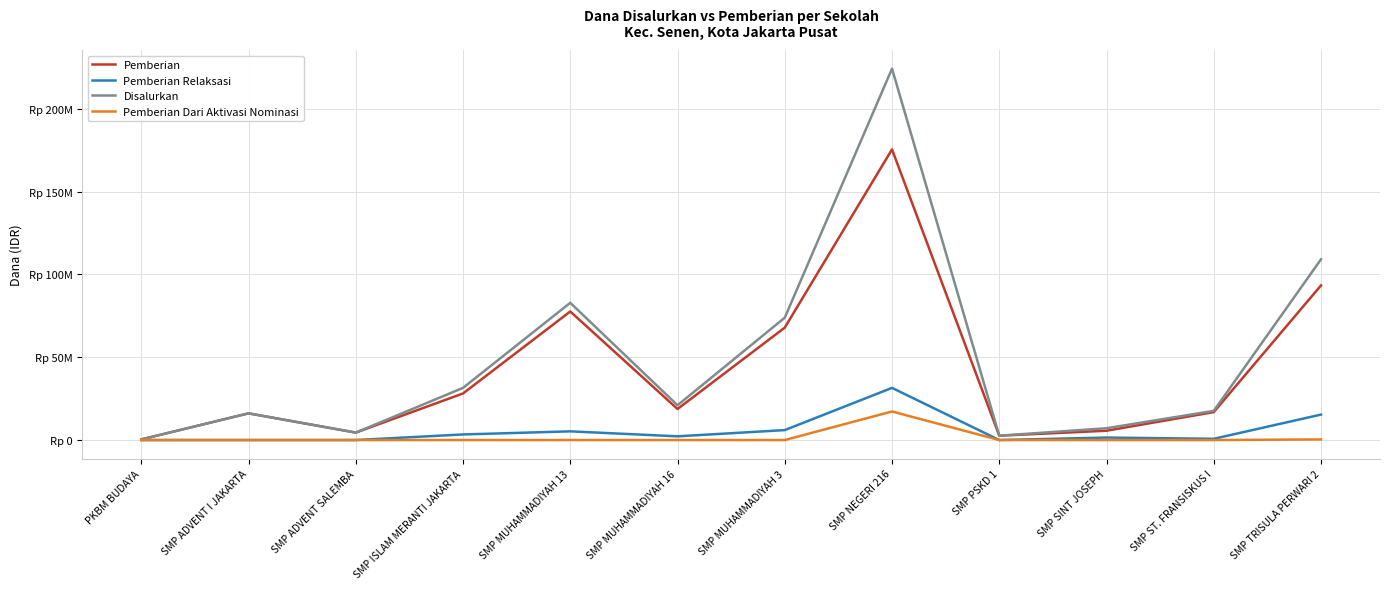

True or false: Pemberian Dari Aktivasi Nominasi and Disalurkan cross at least once.

False